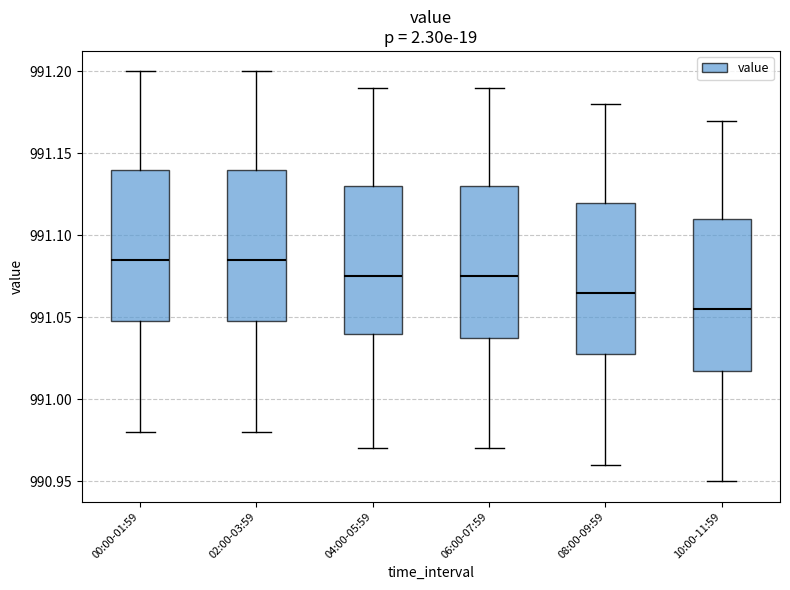

Which box's median line is the lowest?

10:00-11:59